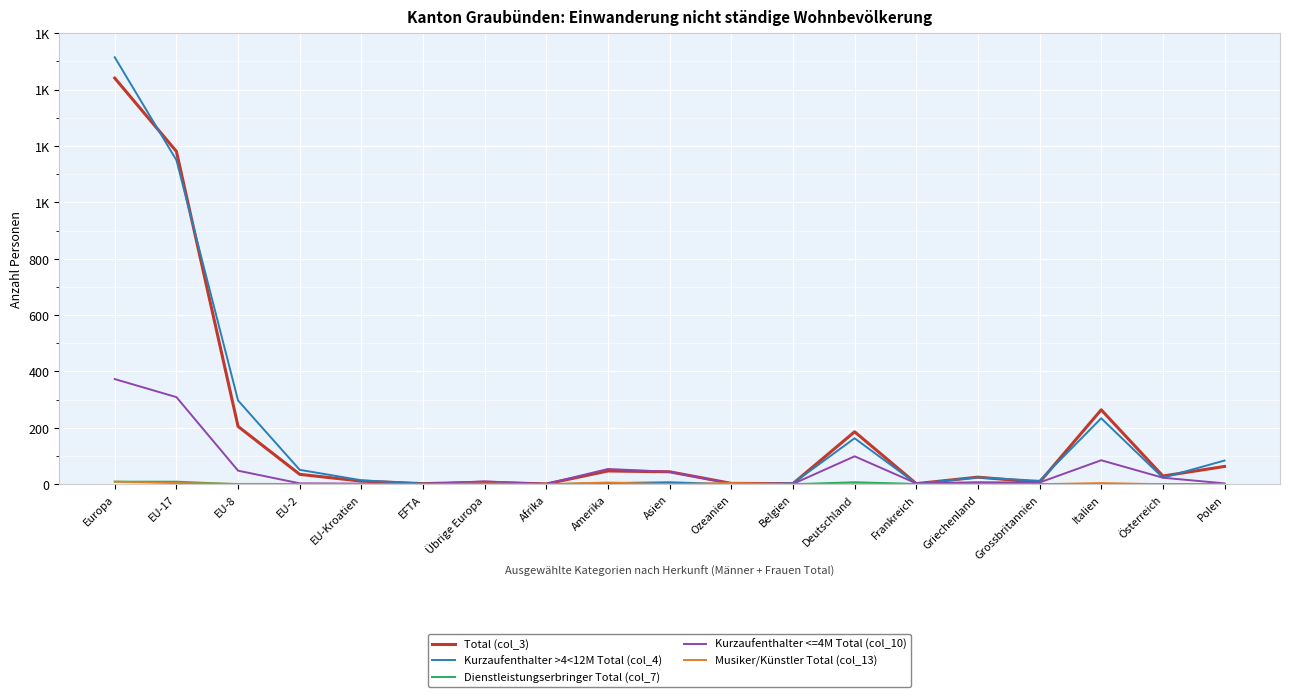

List the labels in order of Dienstleistungserbringer Total (col_7) value, largest first.

Europa, EU-17, Deutschland, Frankreich, Grossbritannien, EU-8, EU-2, EU-Kroatien, EFTA, Übrige Europa, Afrika, Amerika, Asien, Ozeanien, Belgien, Griechenland, Italien, Österreich, Polen